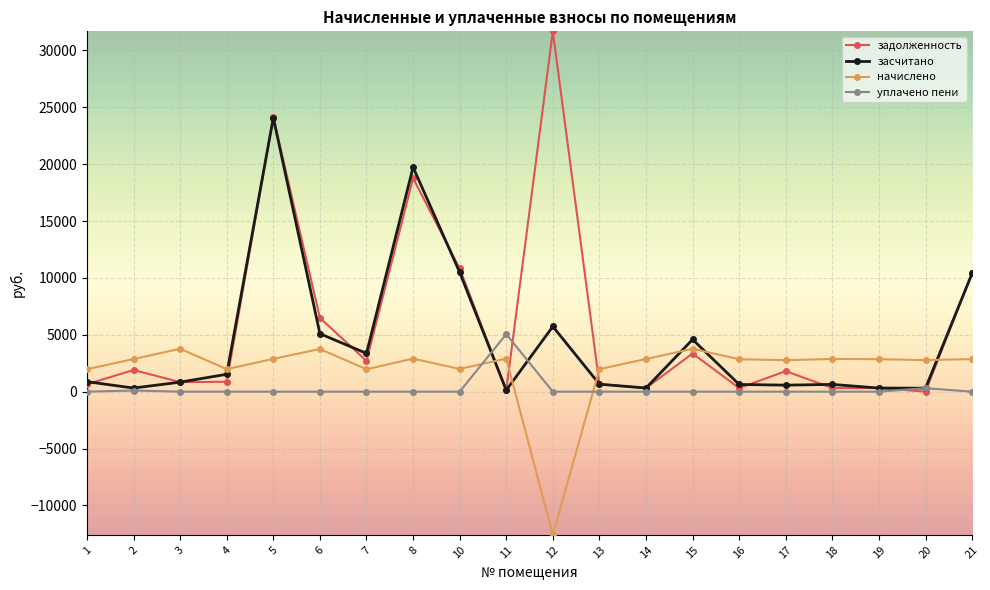

What is the minimum value shown in the chart?

-12592.8